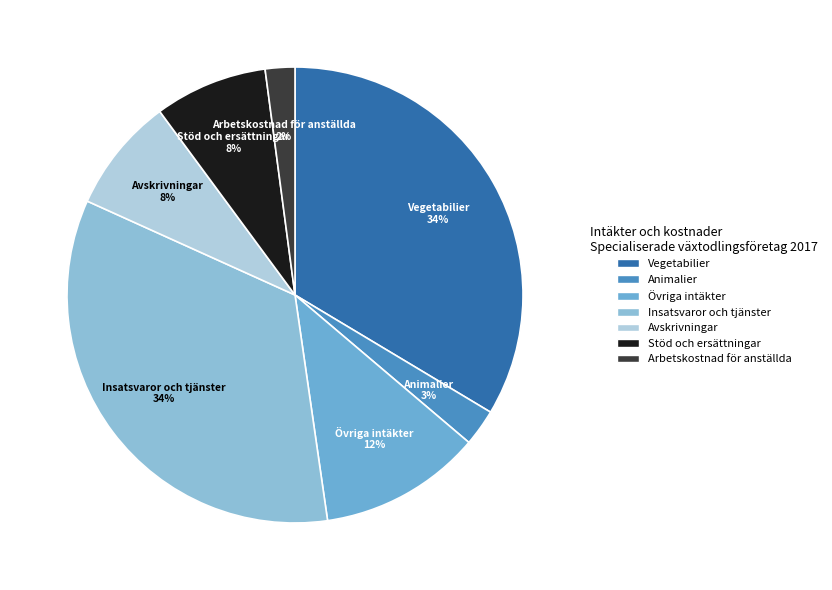

To the nearest percent, what is the difference between the largest and smallest slice percentages?

32%